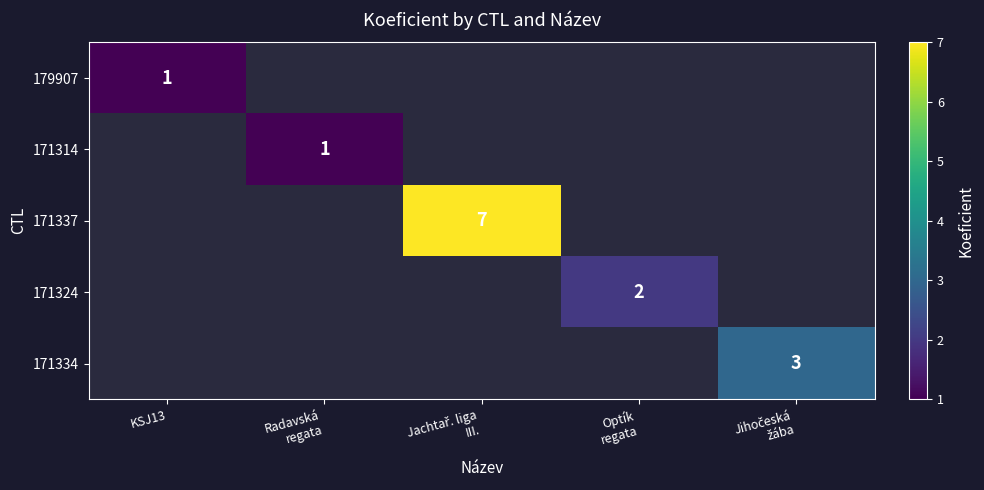

True or false: 171324 has a value of -1 at KSJ13.

False